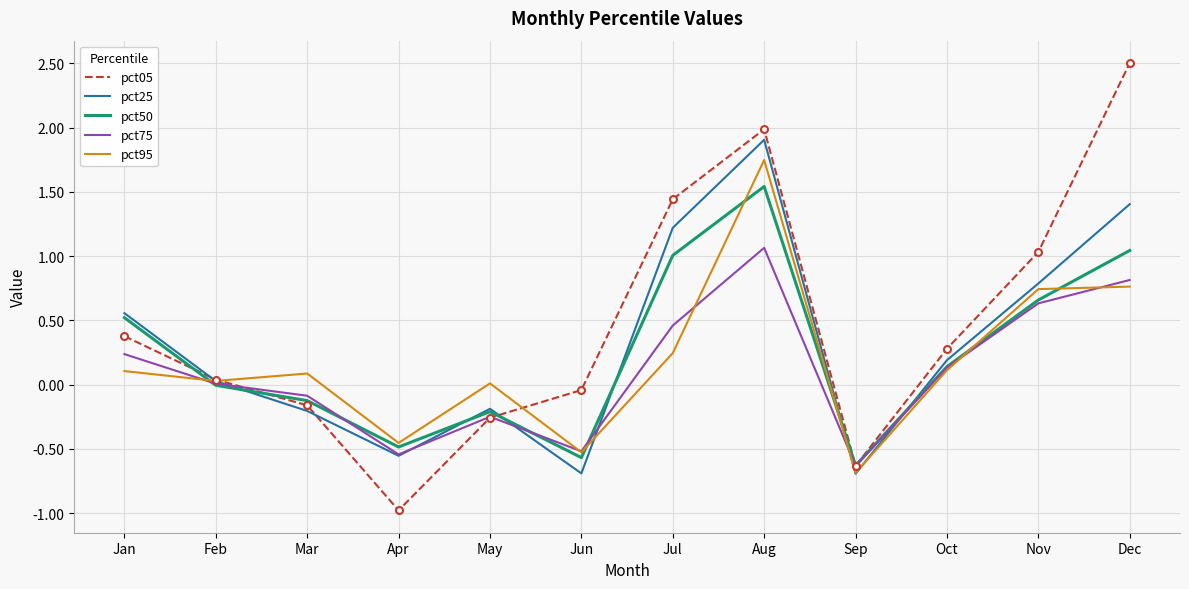

What is the total value across all series at Jul?

4.4